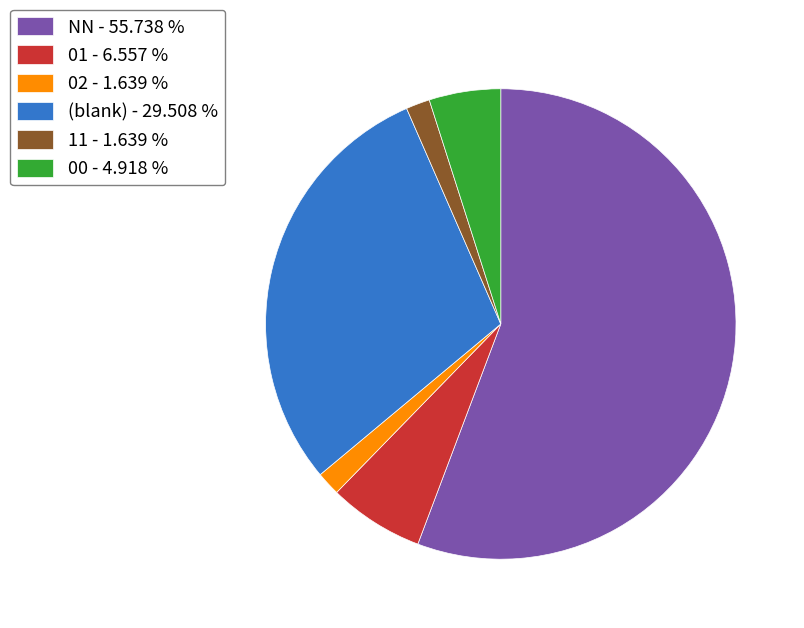

Which has a higher value, NN - 55.738 % or 00 - 4.918 %?

NN - 55.738 %